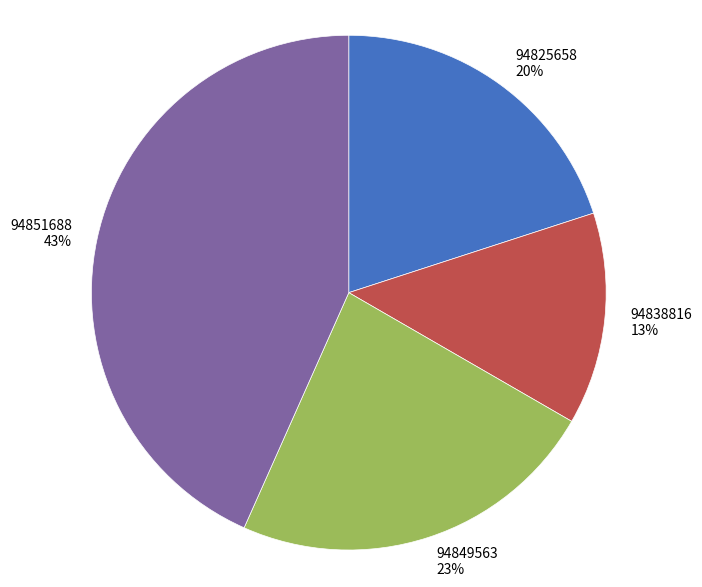

How many slices are in this pie chart?

4